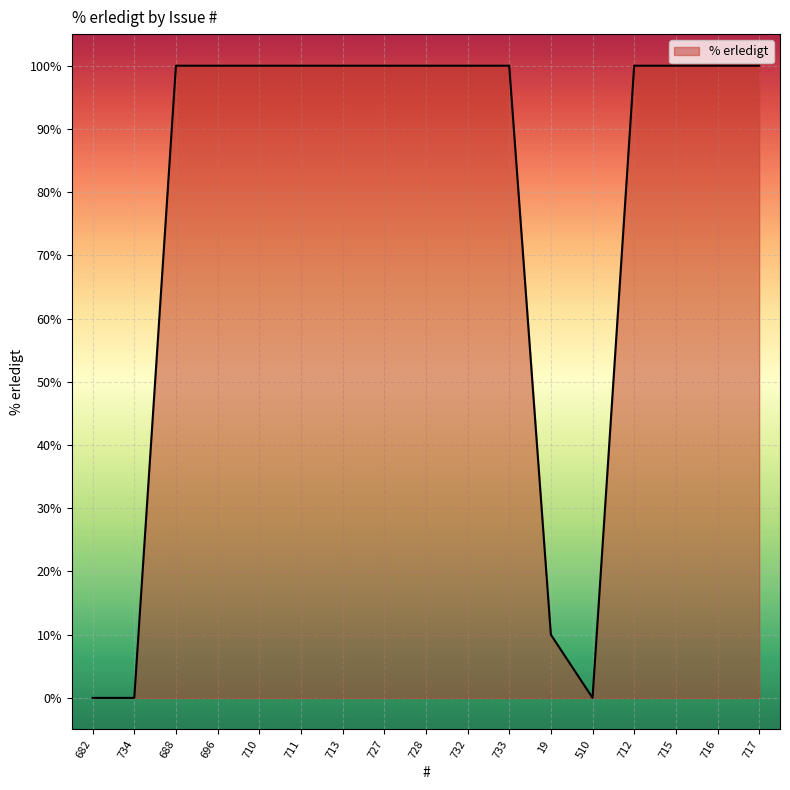

What is the greatest value displayed?

100